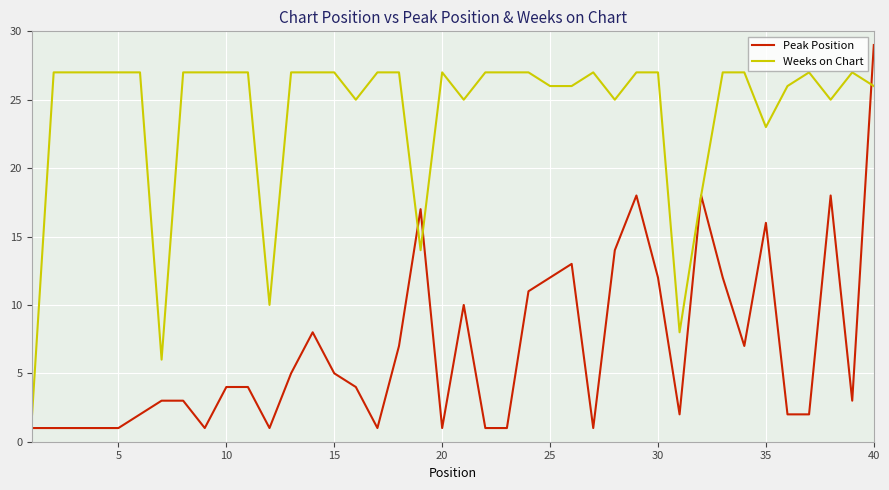

List the series in order of their overall mean, highest first.

Weeks on Chart, Peak Position